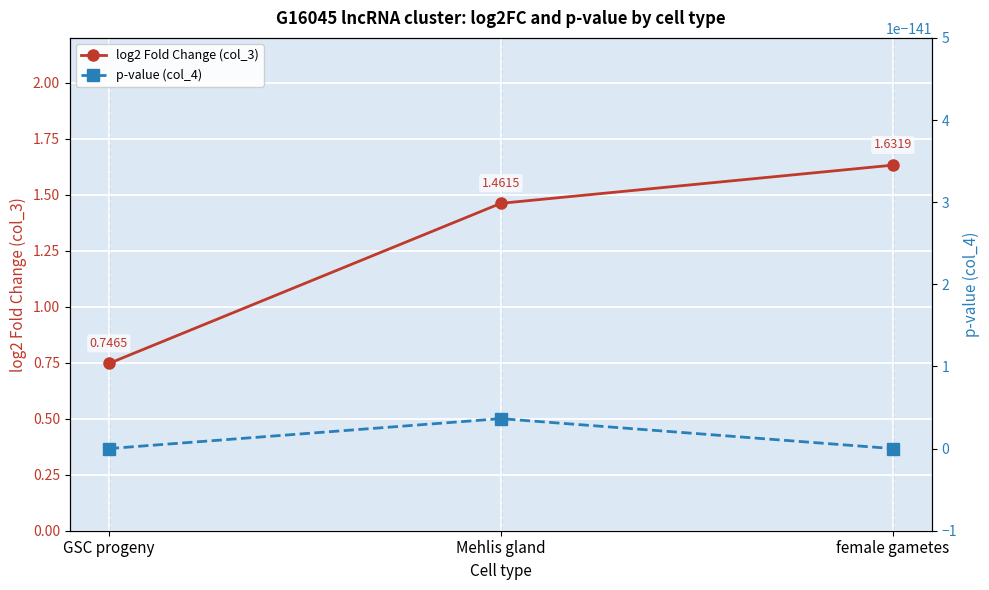

At which label does log2 Fold Change (col_3) first exceed 1?

Mehlis gland